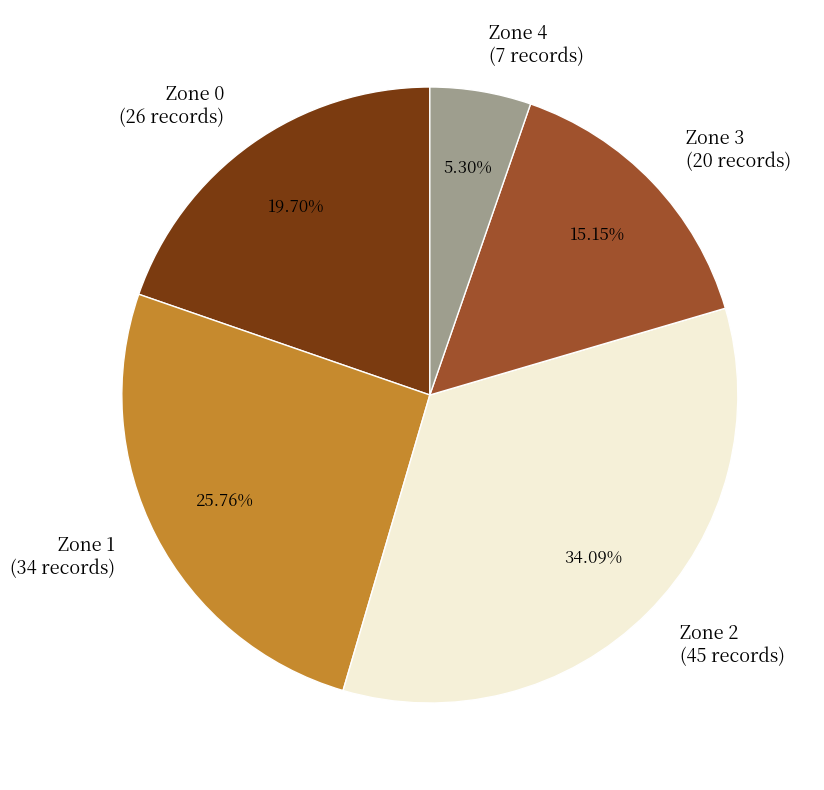

What is the ratio of the value at Zone 1 (34 records) to the value at Zone 0 (26 records)?

1.3